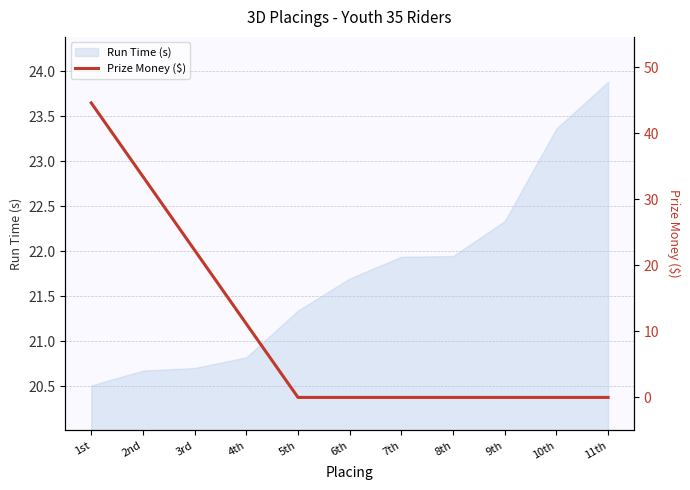

Reading right to left, transcribe all the data shown in this chart.

11th=0.0	10th=0.0	9th=0.0	8th=0.0	7th=0.0	6th=0.0	5th=0.0	4th=11.2	3rd=22.3	2nd=33.5	1st=44.6